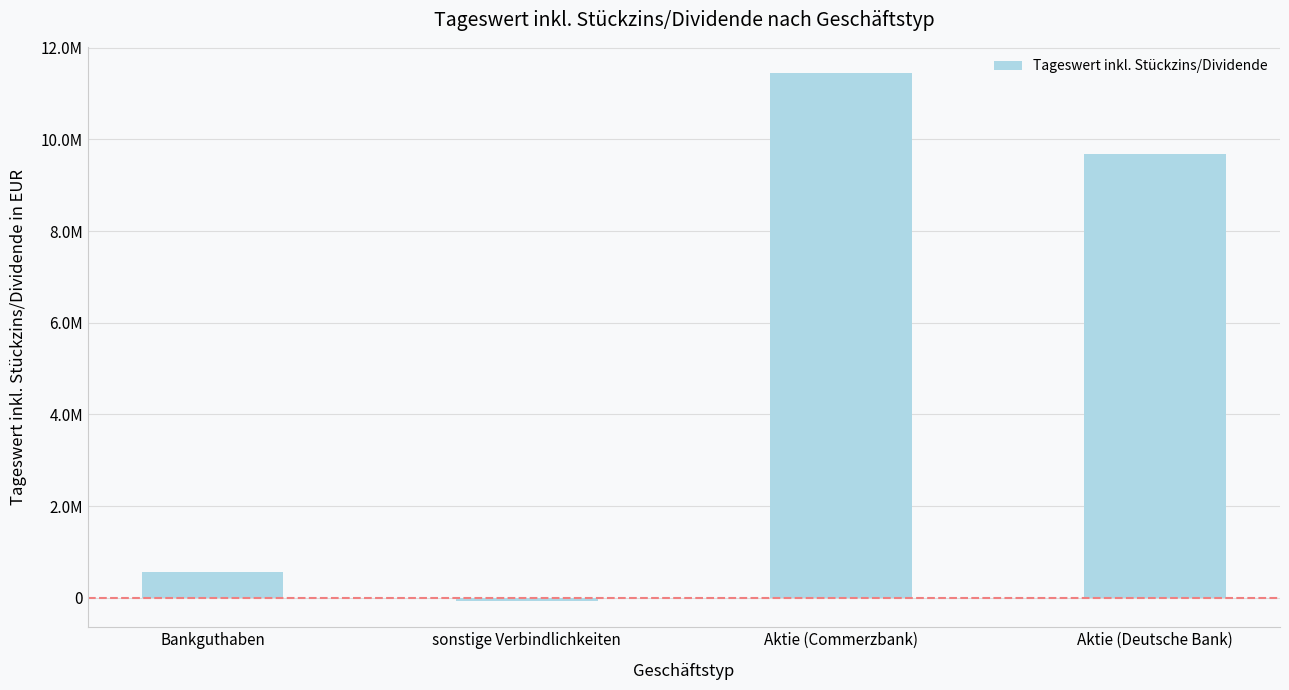

The chart shows a value of 15516135.3 at Aktie (Commerzbank). True or false?

False